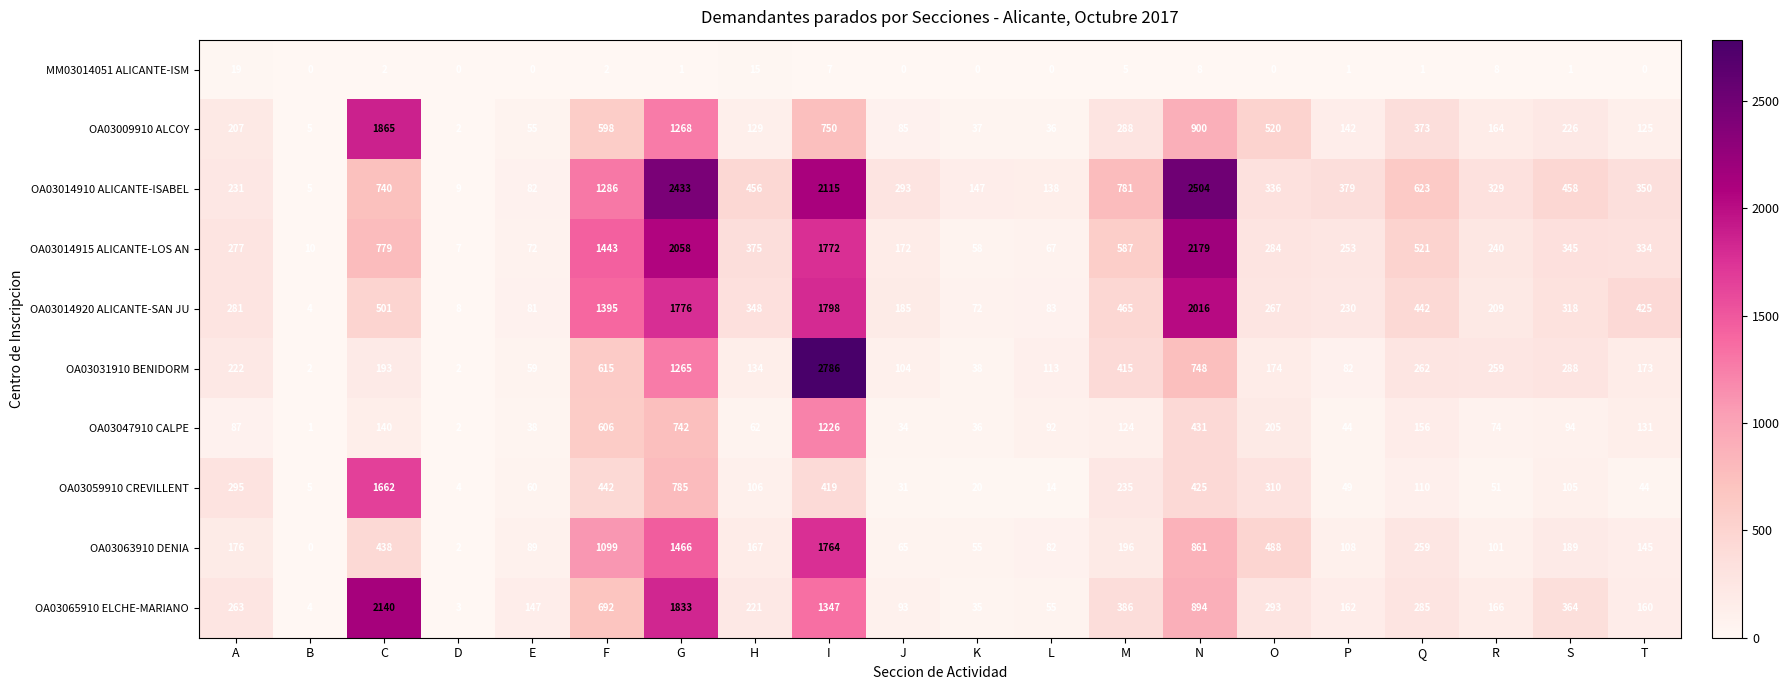

Which label corresponds to the largest value in the chart?

I